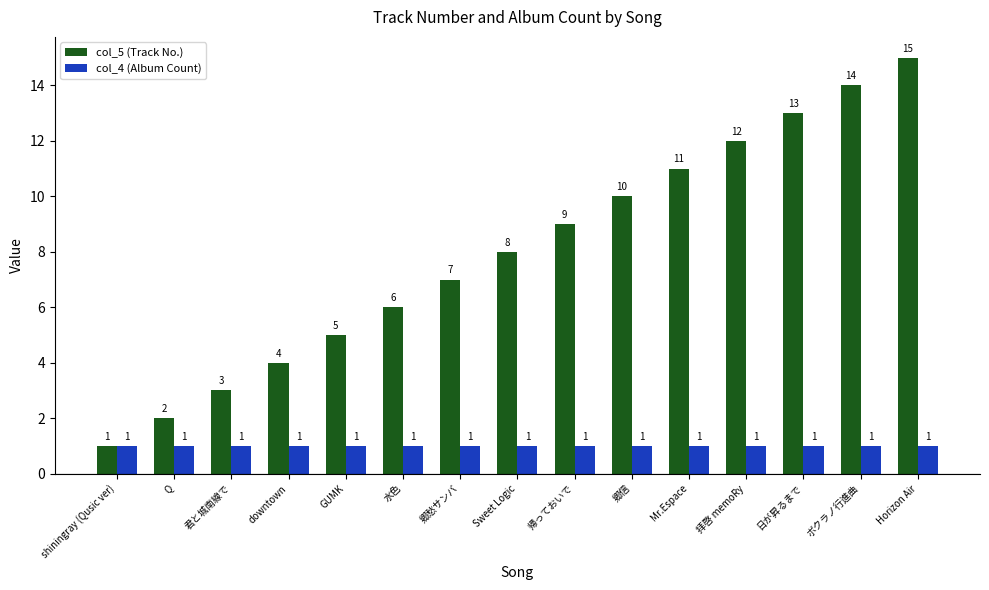

What is the label of the 3rd bar from the right?

日が昇るまで